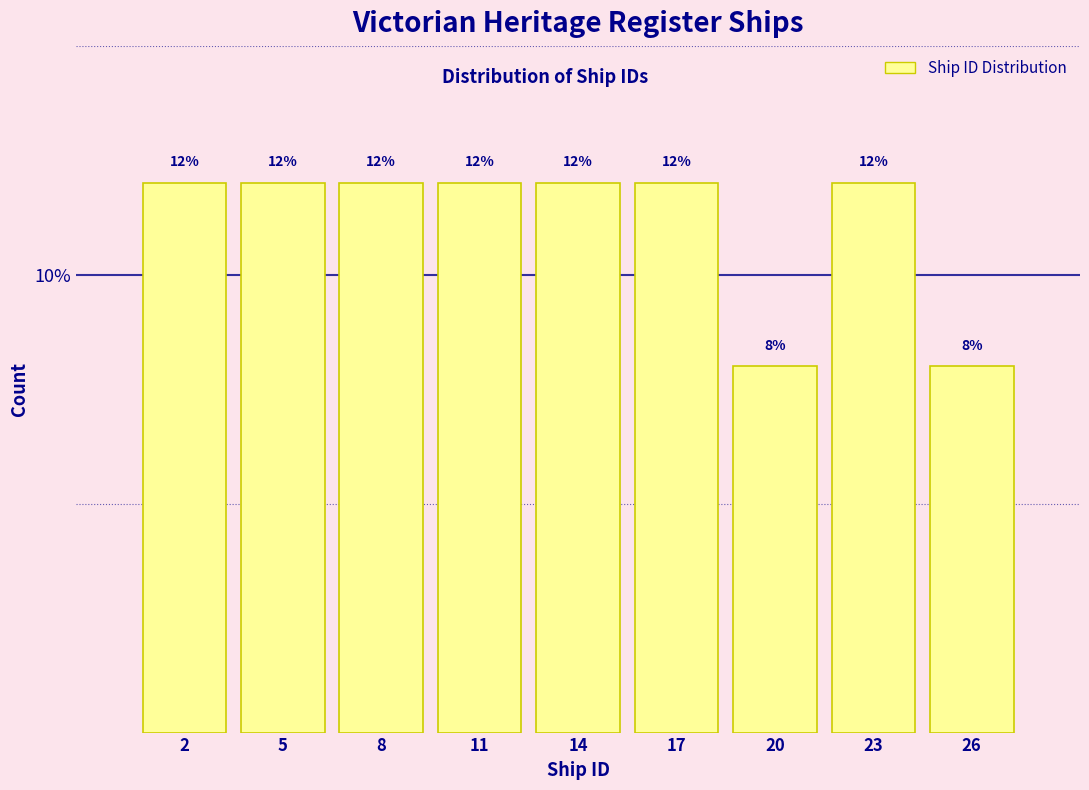

Reading left to right, transcribe all the data shown in this chart.

2=12	5=12	8=12	11=12	14=12	17=12	20=8	23=12	26=8